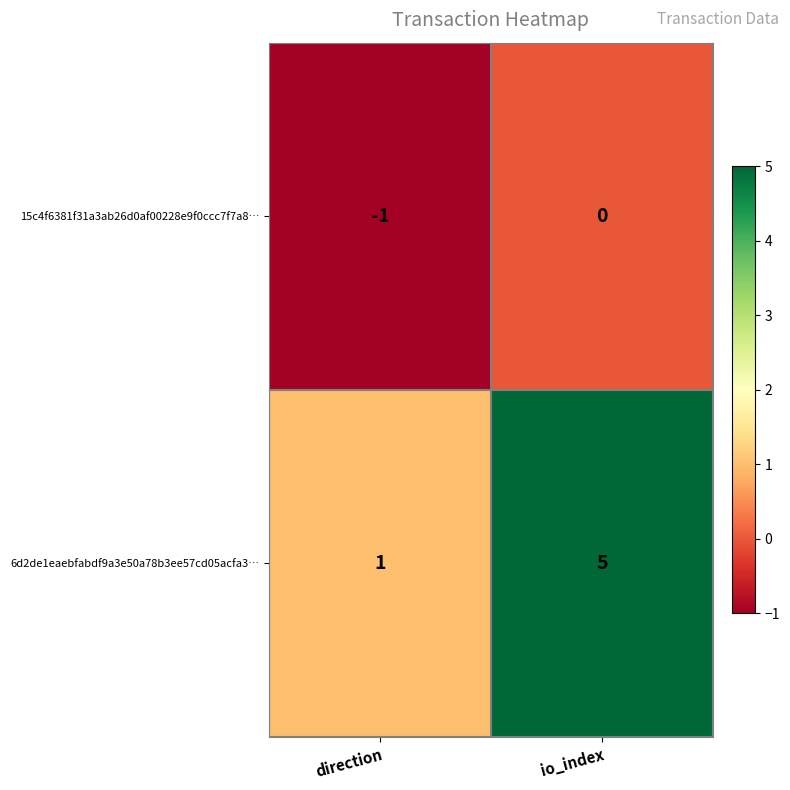

At which category is the sum across all series the highest?

io_index